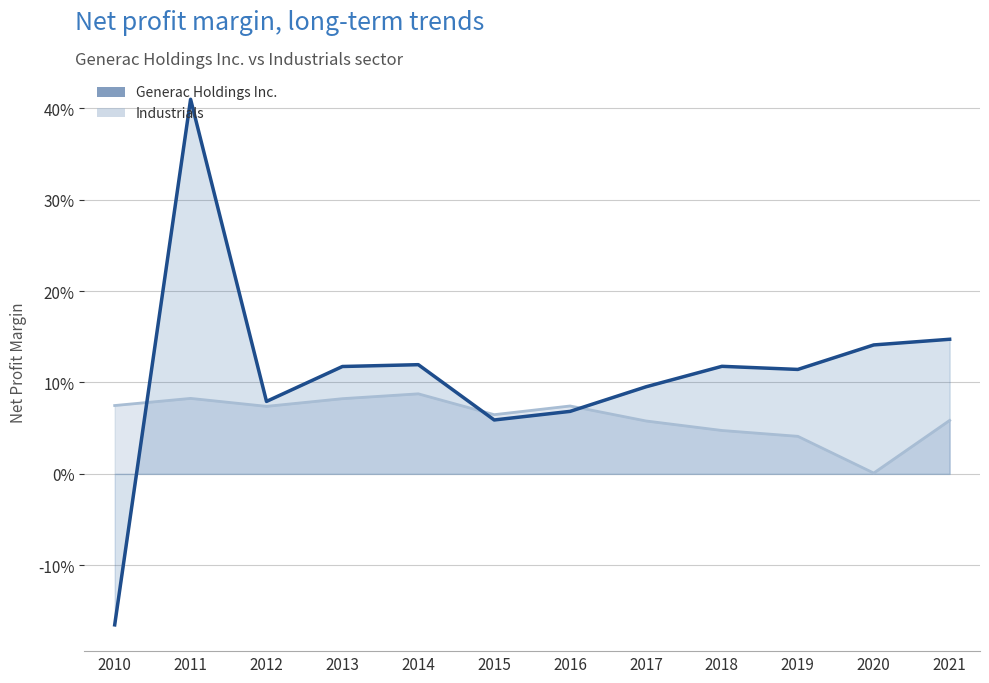

What is the highest value of the Generac Holdings Inc. series?

0.4